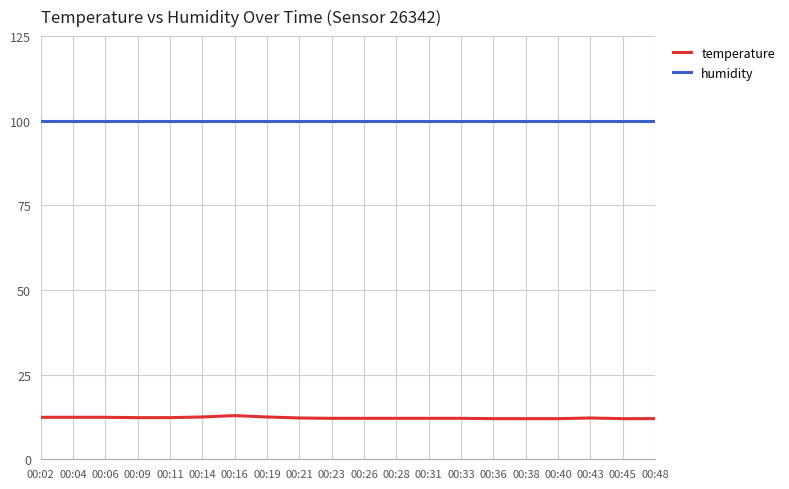

Which series has the widest spread of values?

temperature